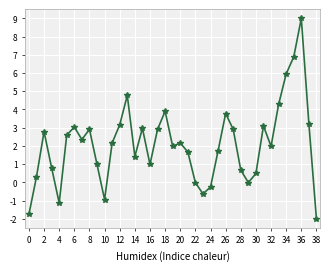

True or false: the data has more than 0 interior local peaks.

True